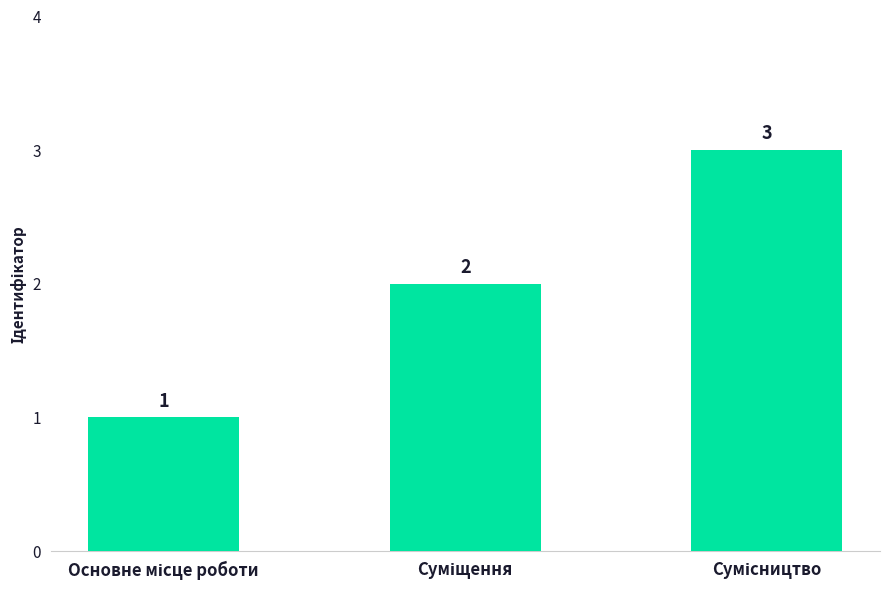

What is the maximum value shown in the chart?

3